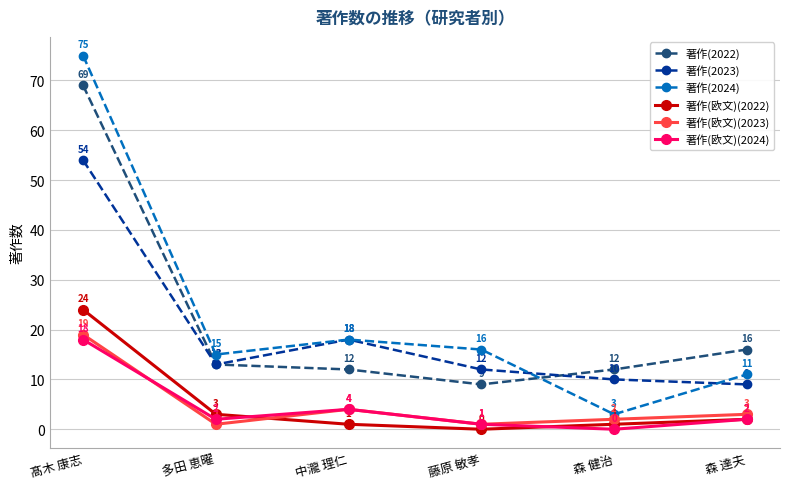

Reading right to left, list all the values displayed in this chart.

著作(2022): 16	12	9	12	13	69
著作(2023): 9	10	12	18	13	54
著作(2024): 11	3	16	18	15	75
著作(欧文)(2022): 2	1	0	1	3	24
著作(欧文)(2023): 3	2	1	4	1	19
著作(欧文)(2024): 2	0	1	4	2	18